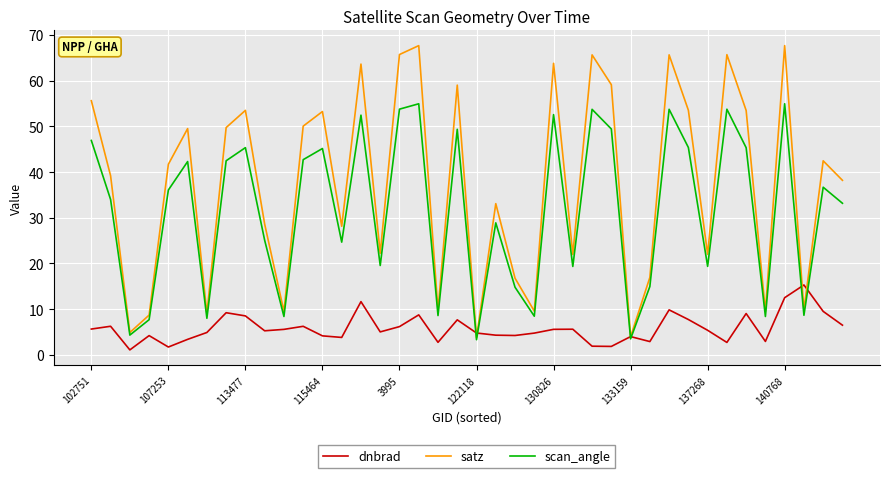

What are all the series names shown in the legend?

dnbrad, satz, scan_angle